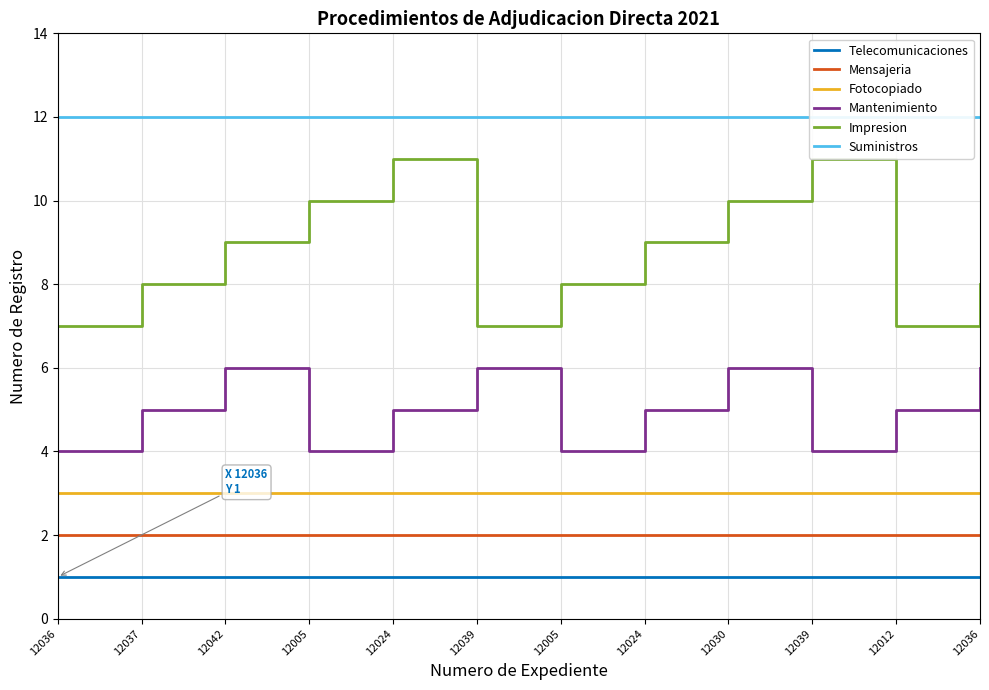

Does the chart have visible grid lines?

Yes